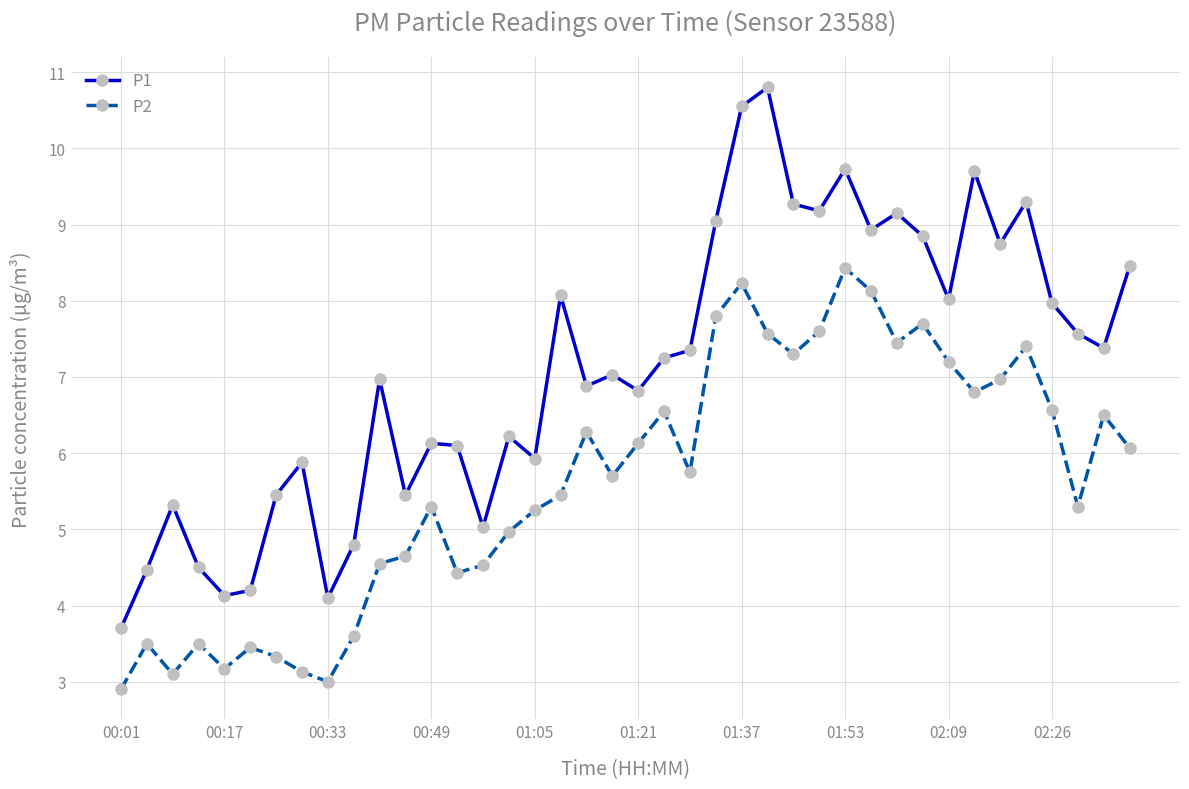

True or false: P2 and P1 intersect in this chart.

False